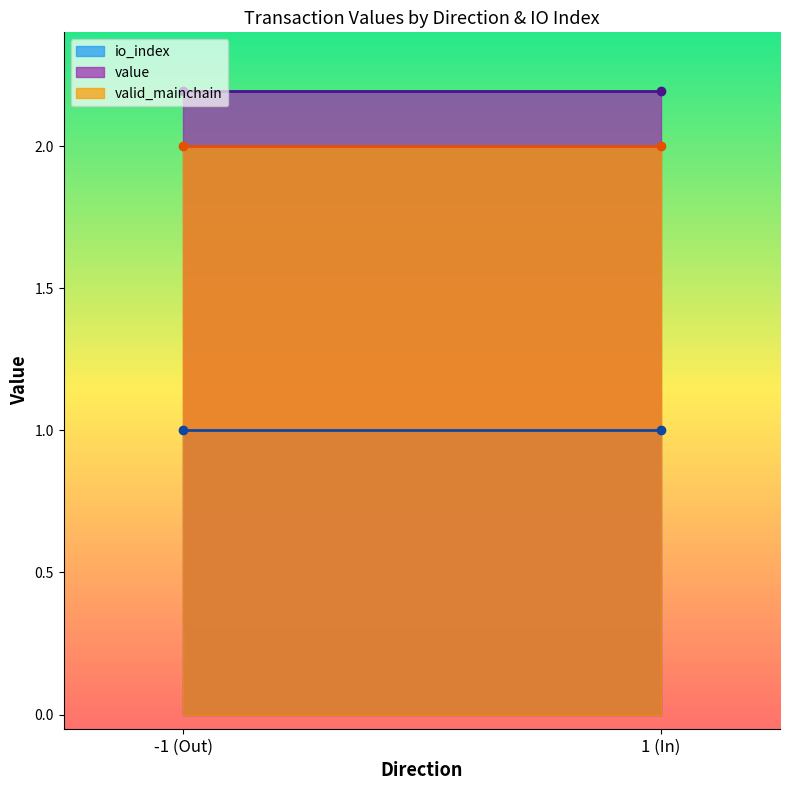

What is the lowest value of the io_index series?

1.0